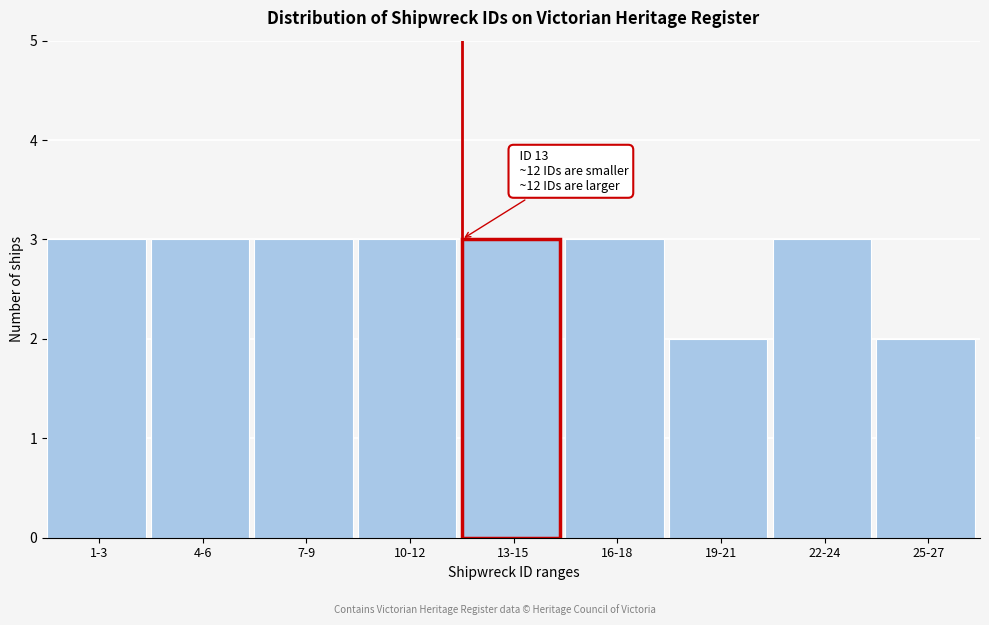

Reading left to right, extract all data points from this chart.

3	3	3	3	3	3	2	3	2